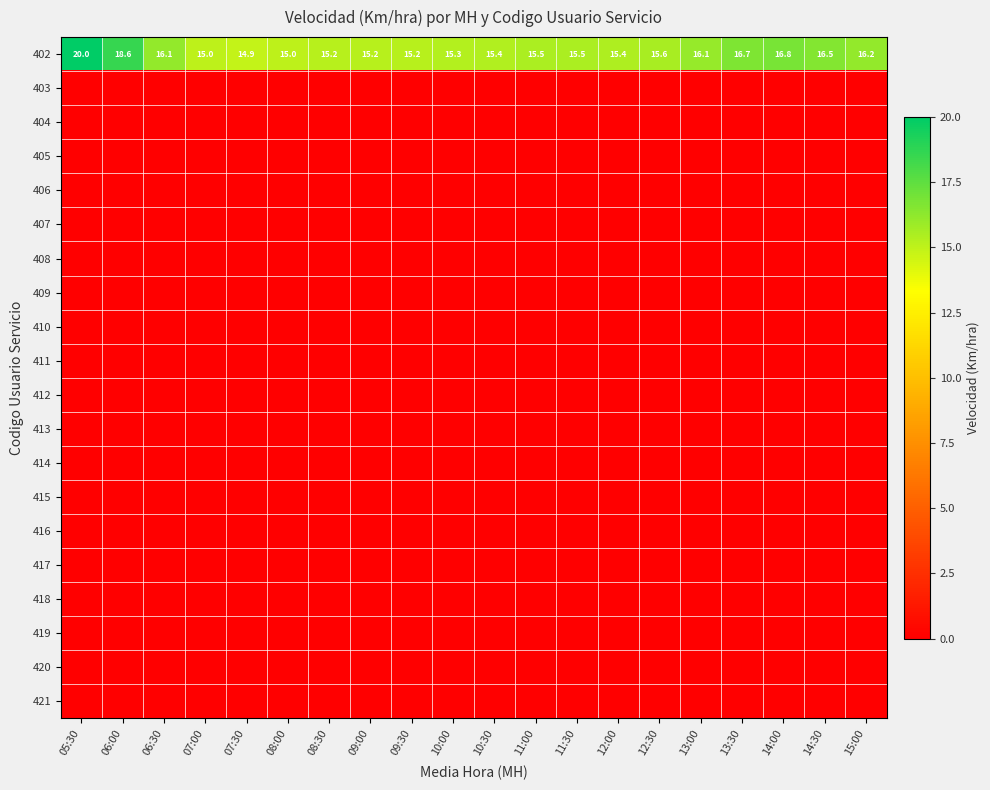

What is the difference between the highest and lowest values at 13:00?

16.1